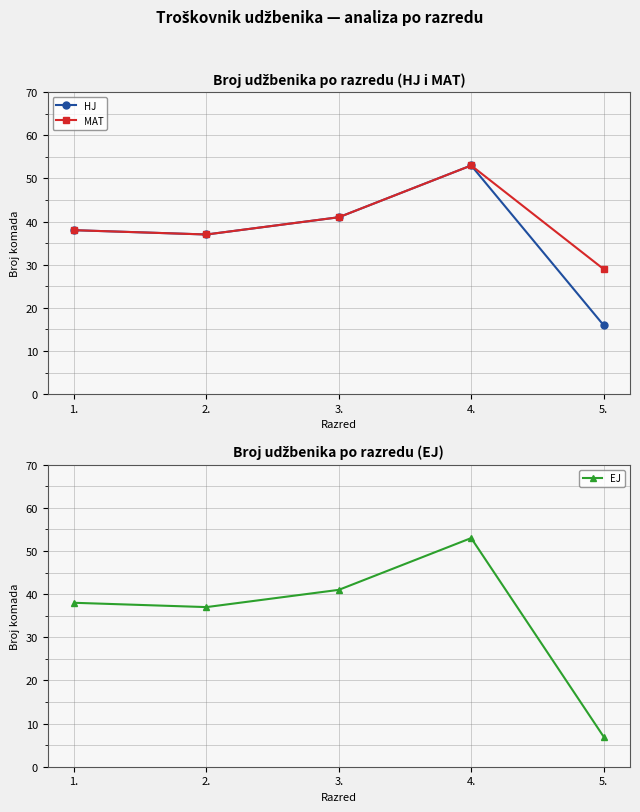

The EJ series shows 4 at 5.. True or false?

False